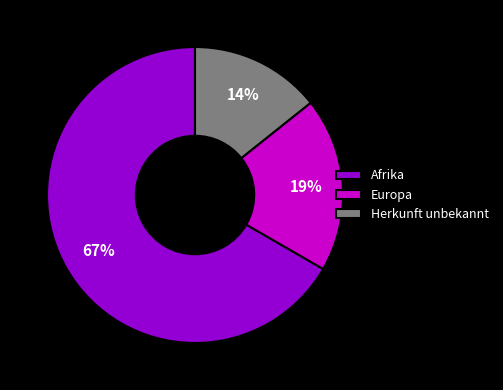

Does Europa account for over 50% of the chart?

No